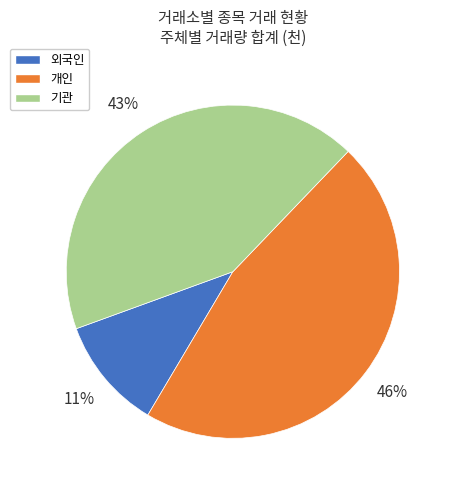

Is it true that 외국인 is 1% of the pie?

False